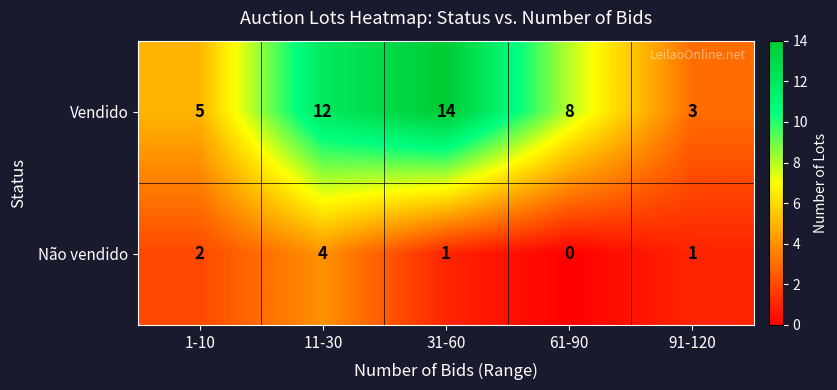

Which category has the lowest value across all series?

61-90